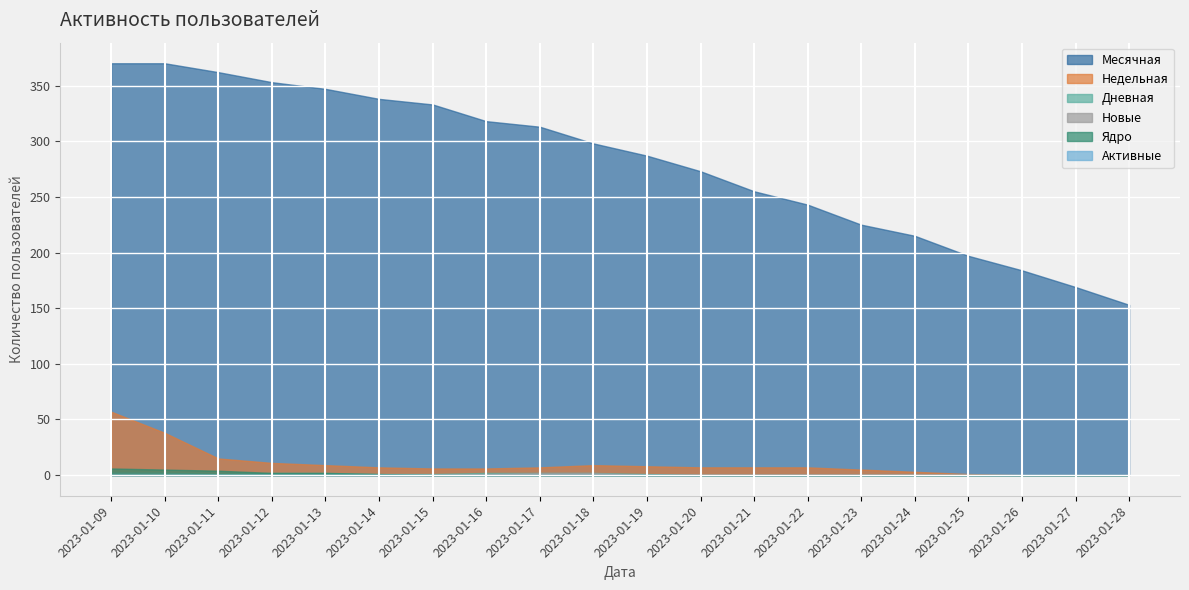

Which series has the widest spread of values?

Месячная